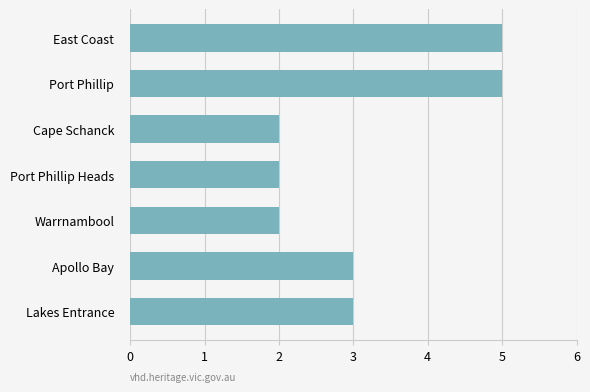

Reading top to bottom, list all the values displayed in this chart.

5	5	2	2	2	3	3